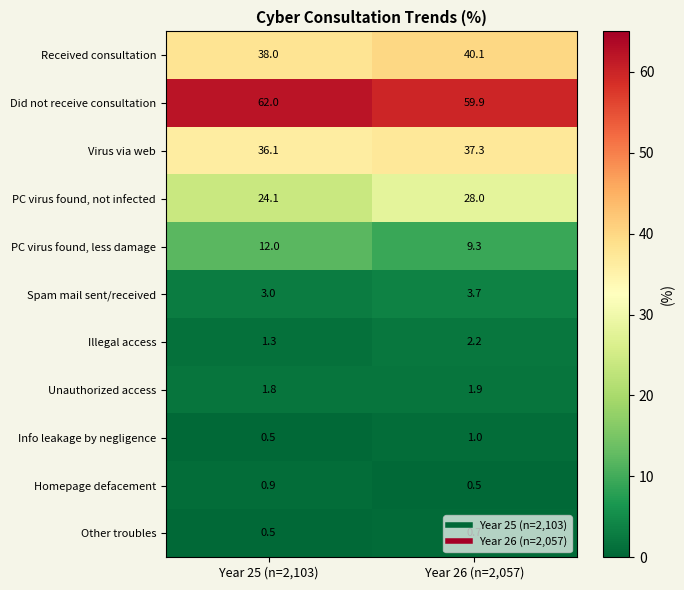

What is the sum of the PC virus found, not infected values at Year 25 (n=2,103) and Year 26 (n=2,057)?

52.1